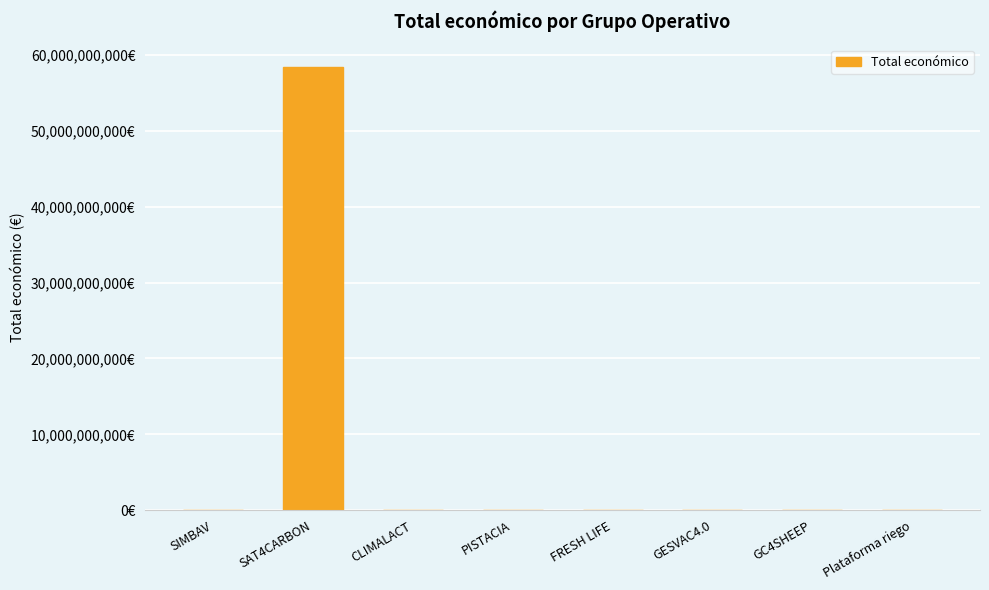

Reading left to right, list all the values displayed in this chart.

SIMBAV=597651	SAT4CARBON=58462941715	CLIMALACT=600000	PISTACIA=2464572	FRESH LIFE=8701686	GESVAC4.0=430411	GC4SHEEP=599022	Plataforma riego=6401275